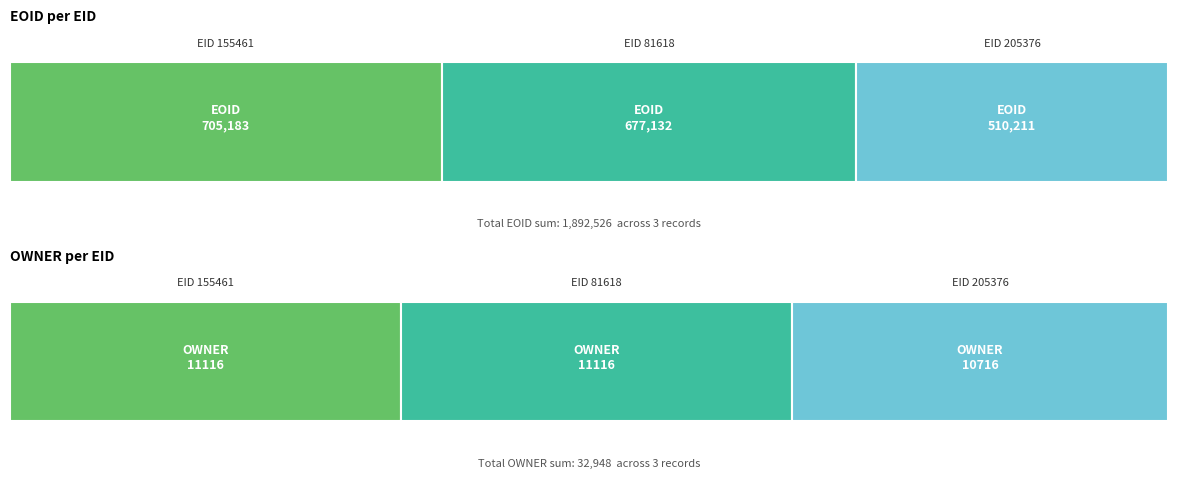

Is it true that YEAR equals 3379 at 205376?

False